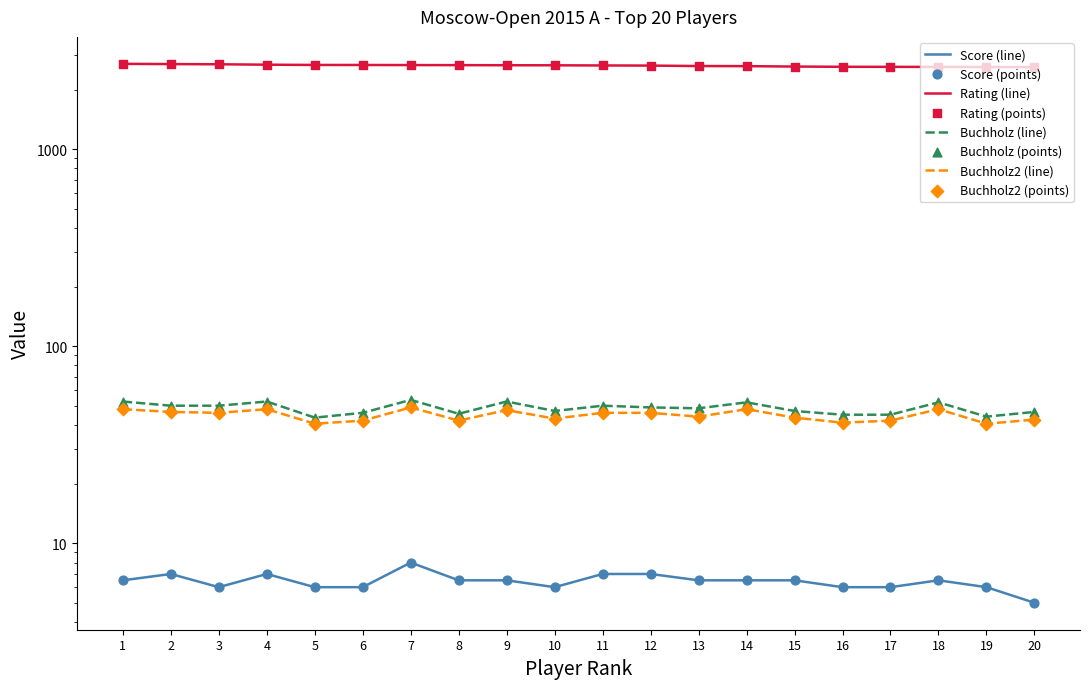

Which series has the largest total across all categories?

Rating